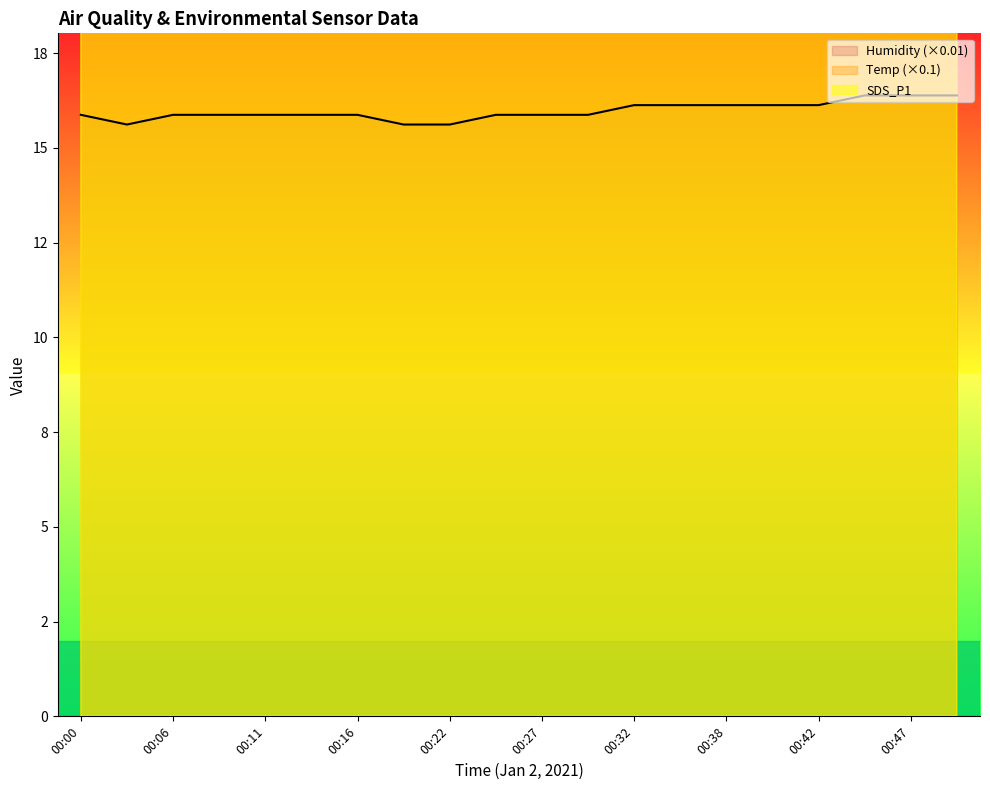

How many lines are shown in the chart?

3